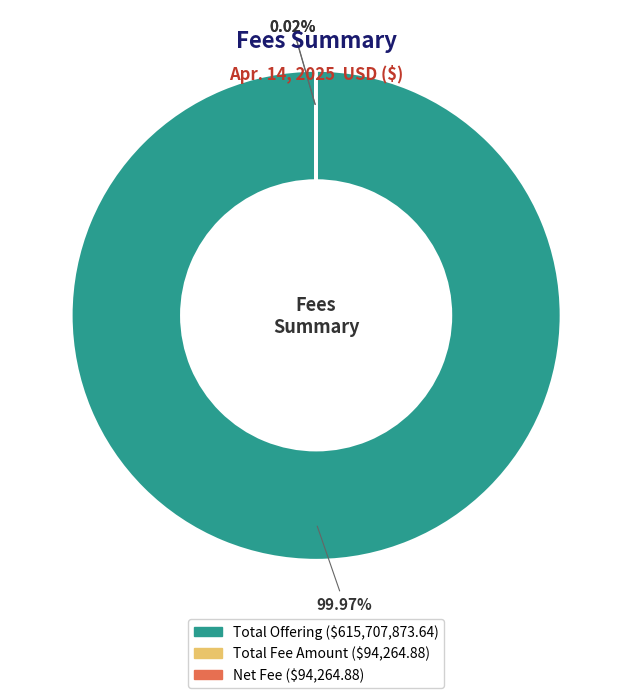

Which slice is the largest?

Total Offering